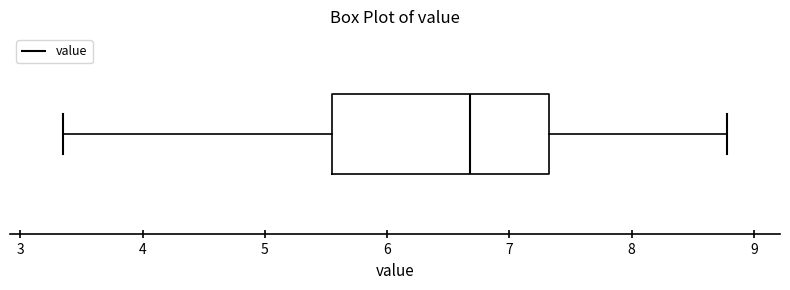

Transcribe this box plot: give where the median line is, the range the box spans, and where the two whiskers end, as read against the x-axis. The values are not printed on the chart, so give them approximately, as read against the axis.

median 6.7, box 5.6 to 7.3, whiskers 3.4 to 8.8